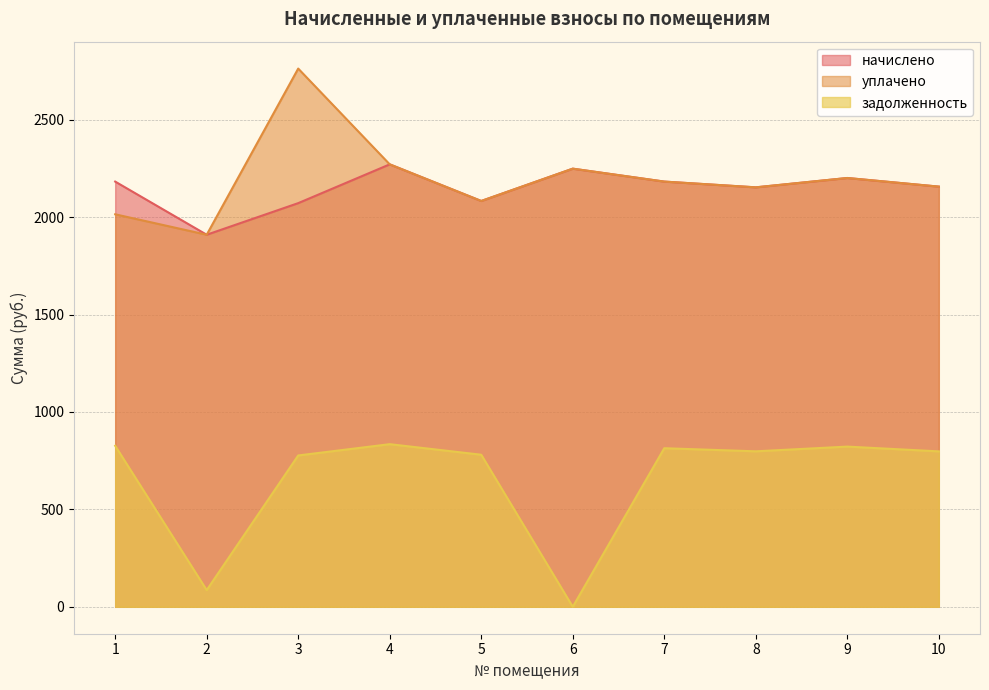

True or false: уплачено and задолженность cross at least once.

False